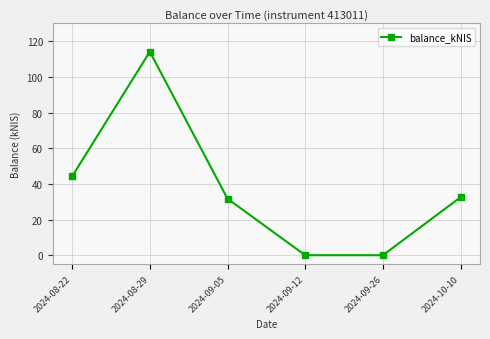

Where is the first local maximum?

2024-08-29